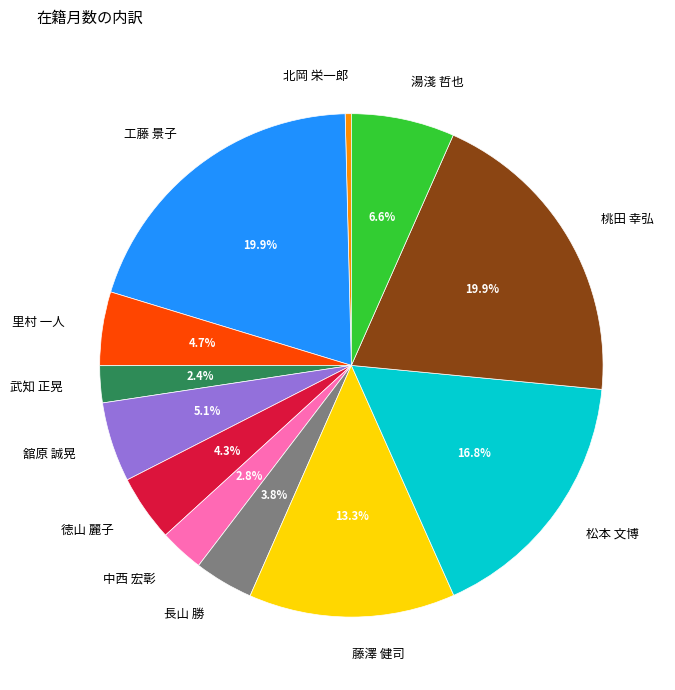

Approximately how many times larger is the value at 湯淺 哲也 compared to 松本 文博?

0.4